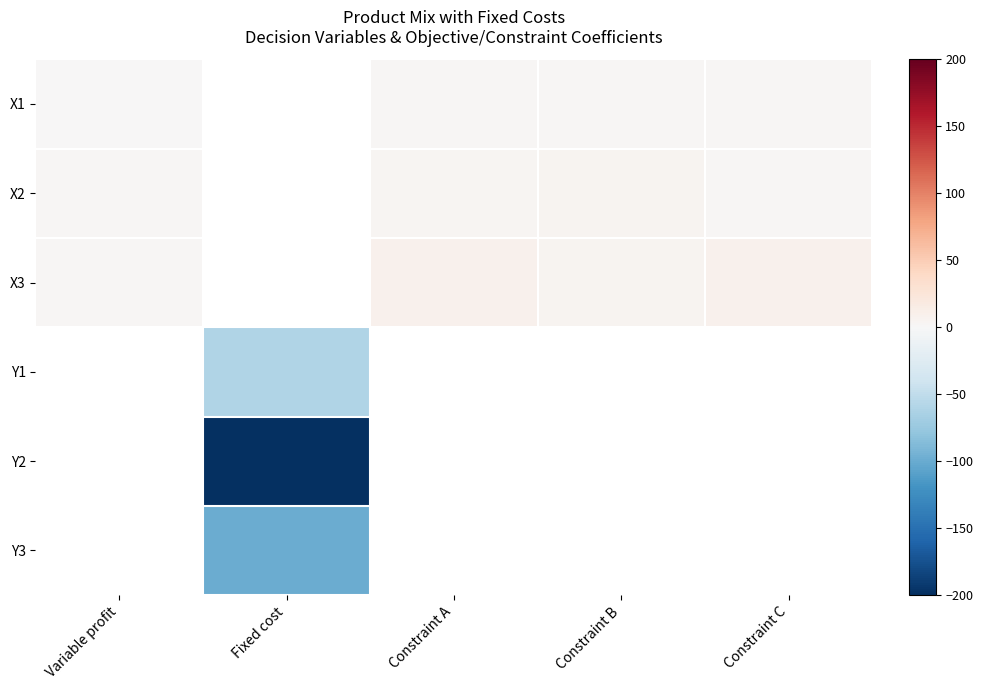

At how many categories does at least one series exceed -21?

4